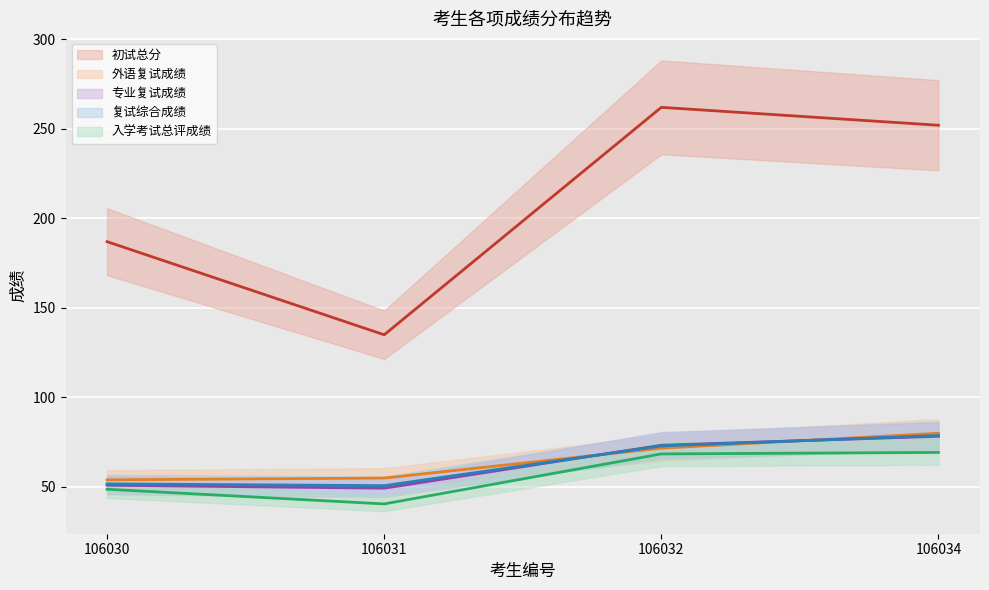

How many series are shown in this chart?

5